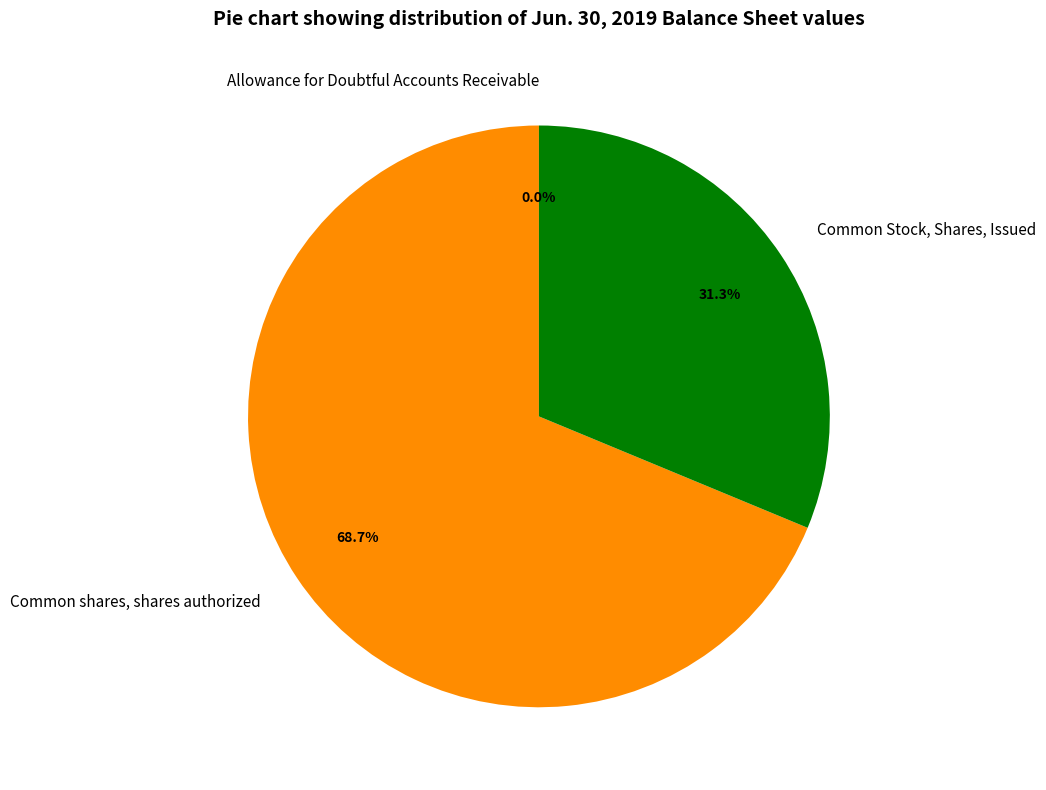

How much of the chart is everything except Common Stock, Shares, Issued?

68.7%